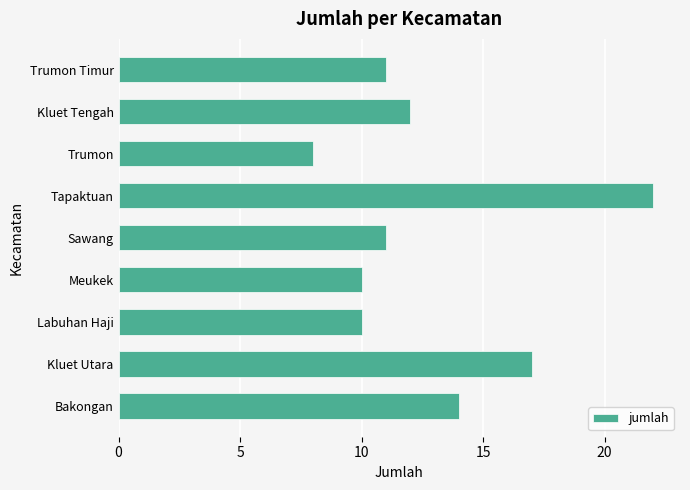

What is the change in value from Bakongan to Trumon Timur?

-3